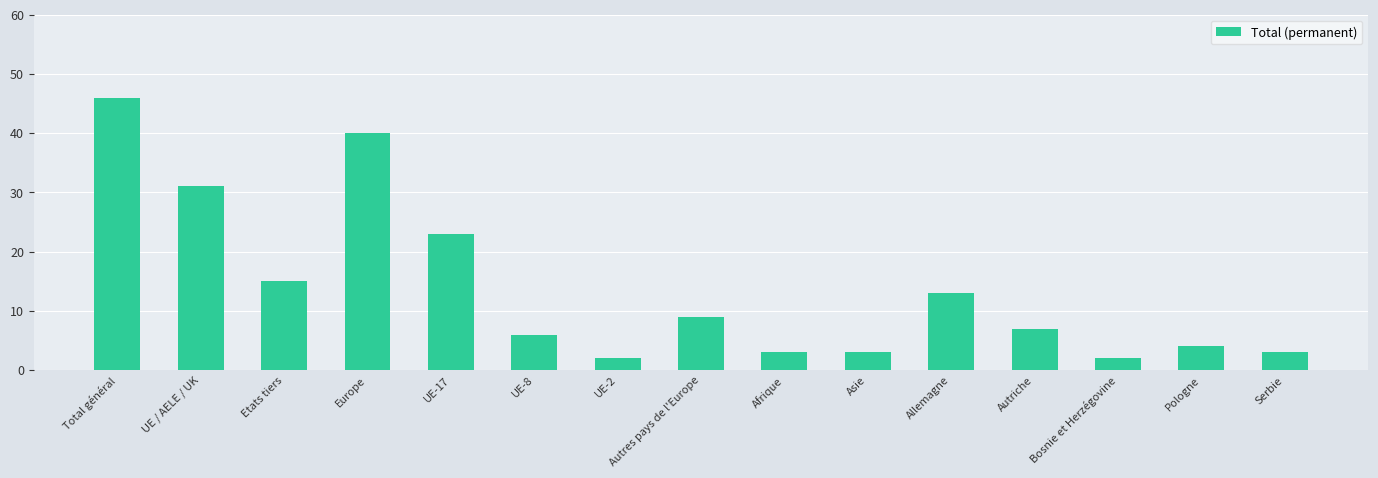

What is the maximum value shown in the chart?

46